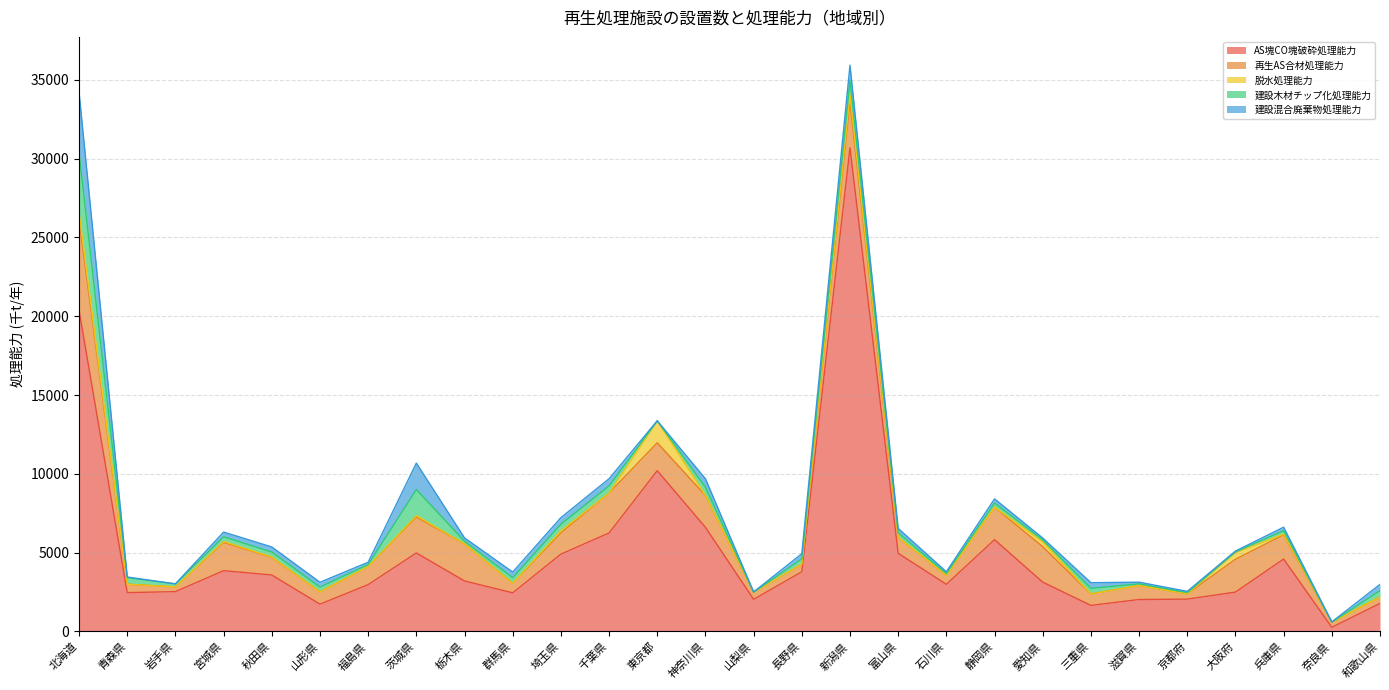

The 再生AS合材処理能力 series shows 2020.2 at 神奈川県. True or false?

True